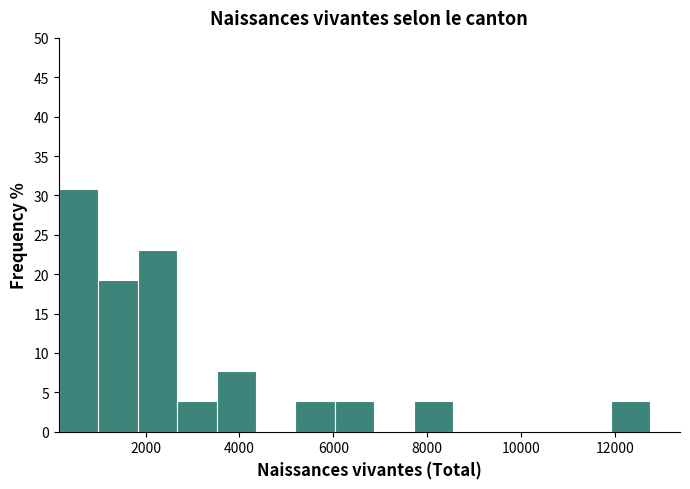

What is the height of the bar covering 2600 to 3600 on the x-axis? Neither the bar edges nor the heights are printed on the chart, so give them approximately, as read against the axes.

4.0